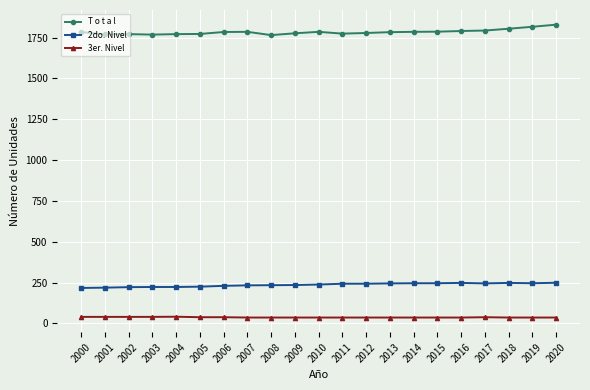

What is the maximum value for T o t a l?

1829